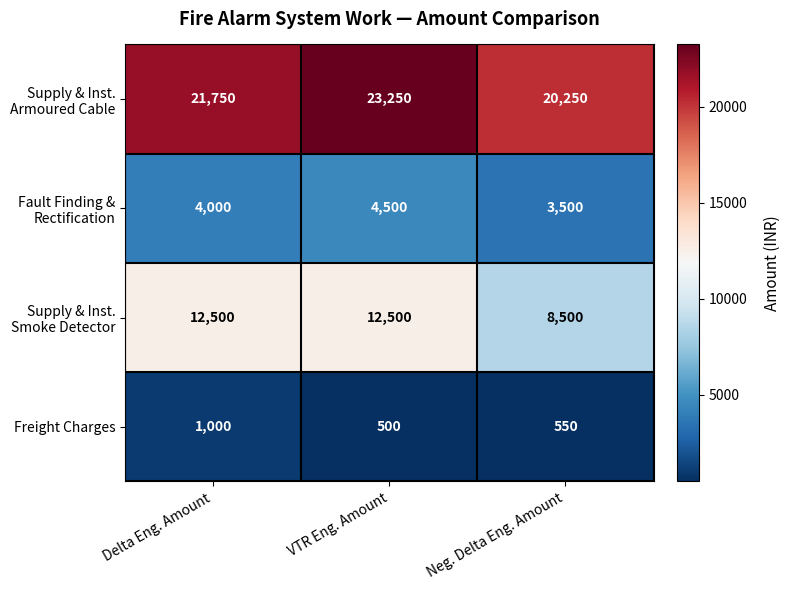

How many distinct data groups are displayed?

4